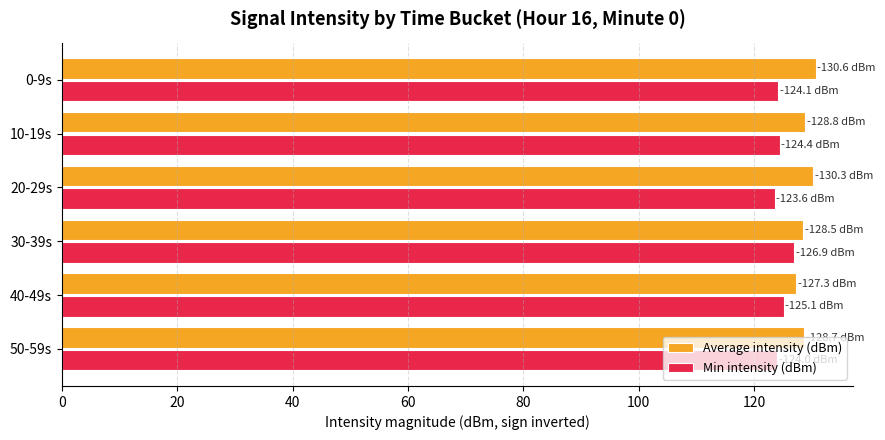

True or false: Average intensity (dBm) has a value of 128.5 at 30-39s.

True